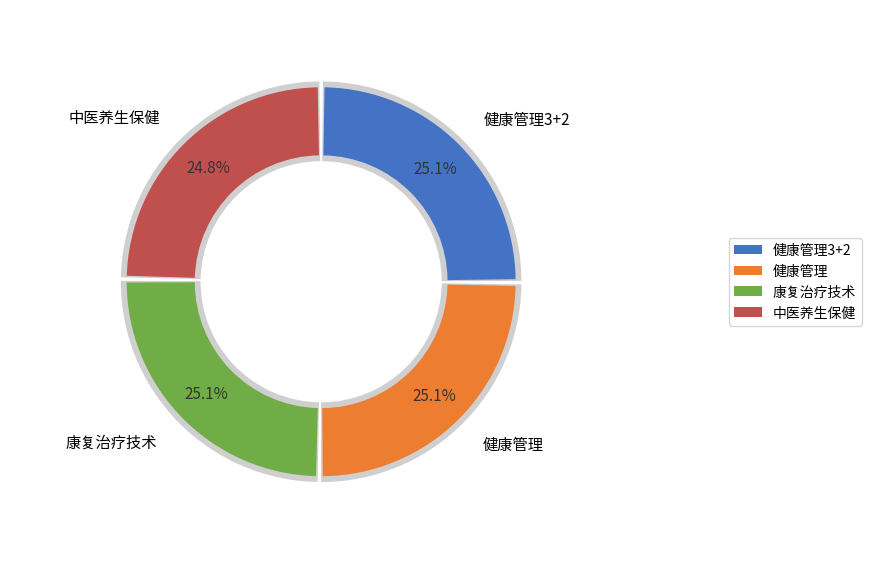

Is the sum of 健康管理 and 康复治疗技术 greater than half?

Yes